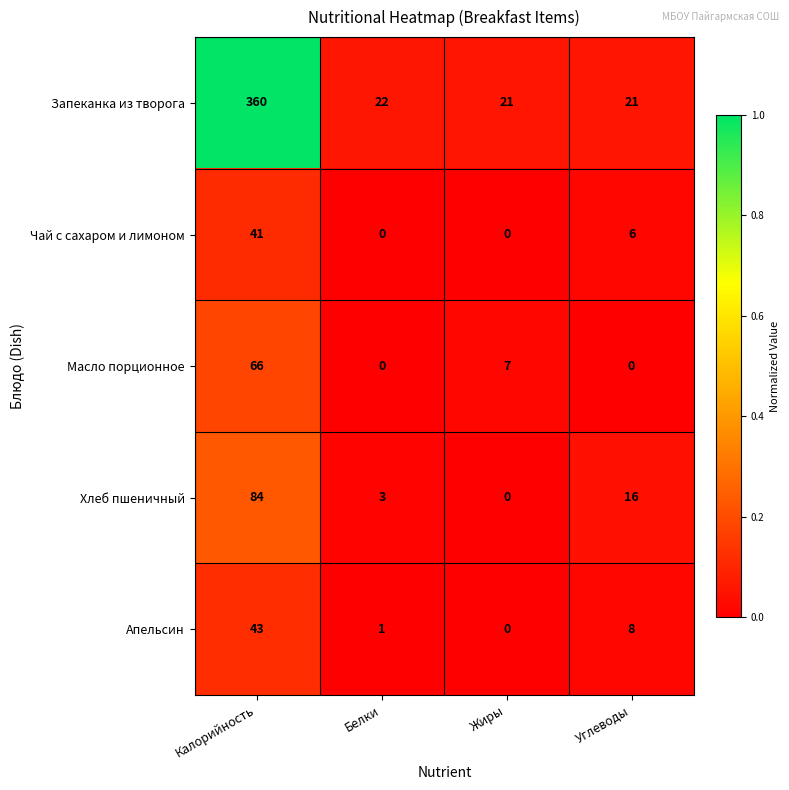

What is the spread (max minus min) of values at Углеводы?

21